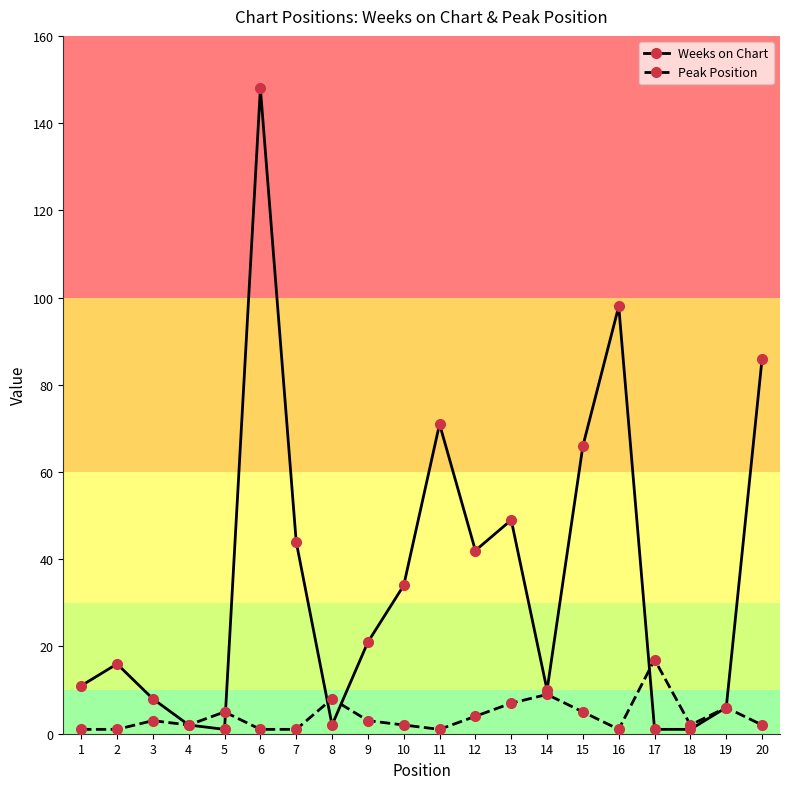

The value of Weeks on Chart at 7 is 73. True or false?

False